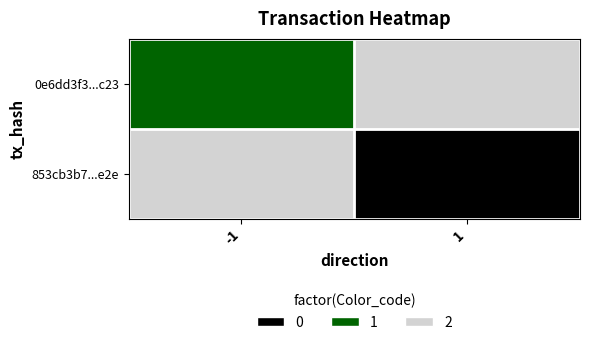

Reading left to right, list all the values displayed in this chart.

0e6dd3f3...c23: -1=1	1=2
853cb3b7...e2e: -1=2	1=0